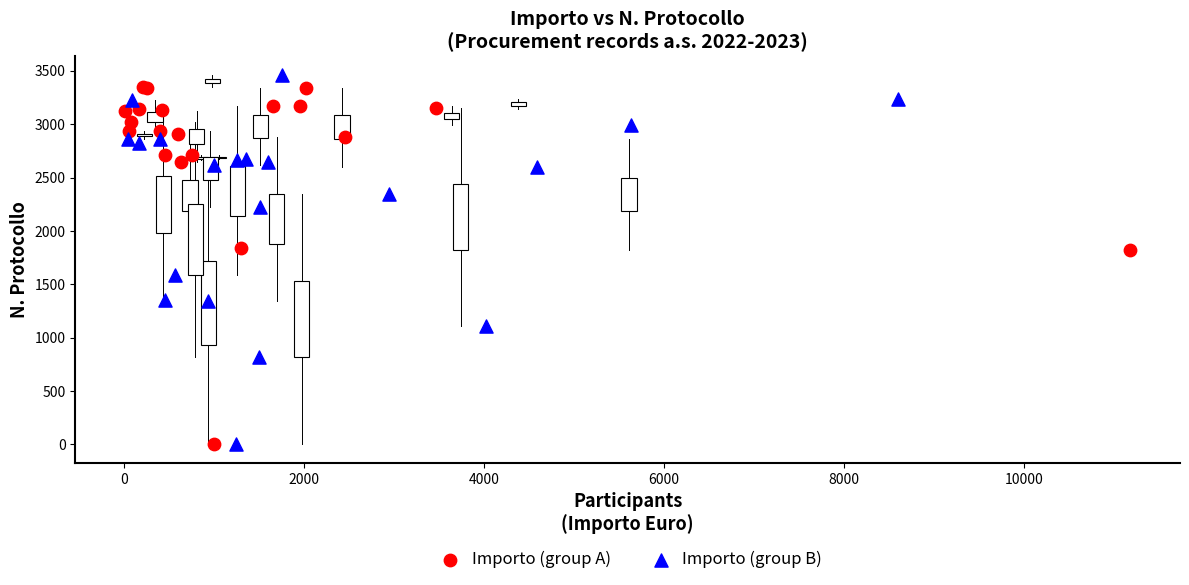

Which series reaches the maximum Y coordinate?

Importo (group B)